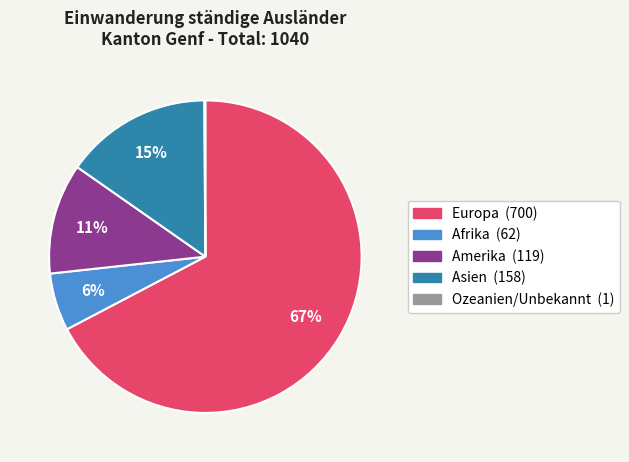

To the nearest percent, what is the combined percentage of Amerika and Europa?

79%